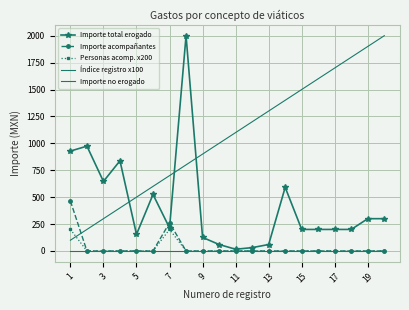

How many categories are shown in the chart?

20